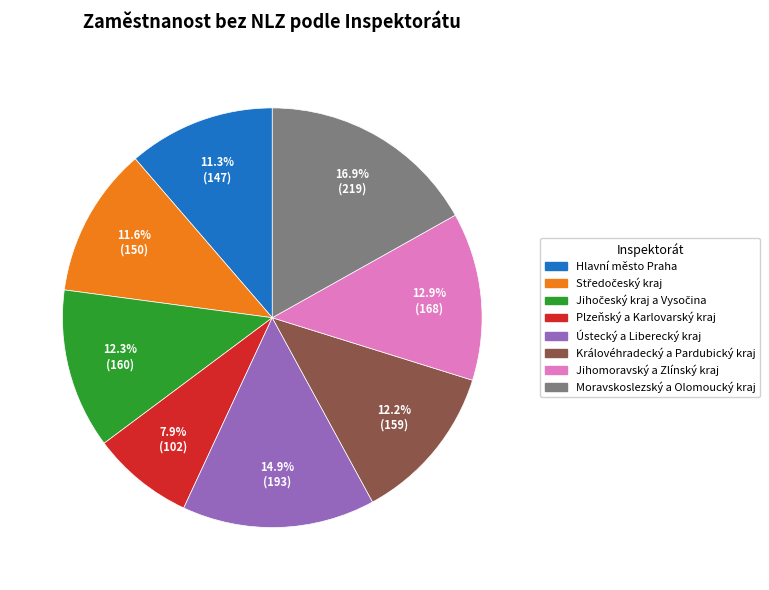

How much of the chart is everything except Hlavní město Praha?

88.7%